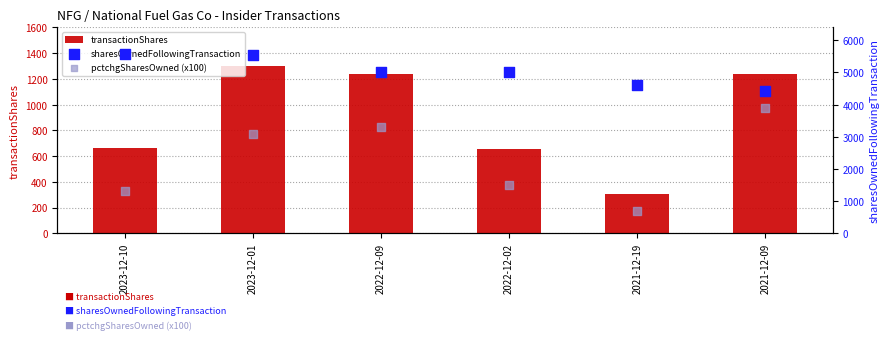

Which series has the widest spread of Y values?

pctchgSharesOwned (x100)